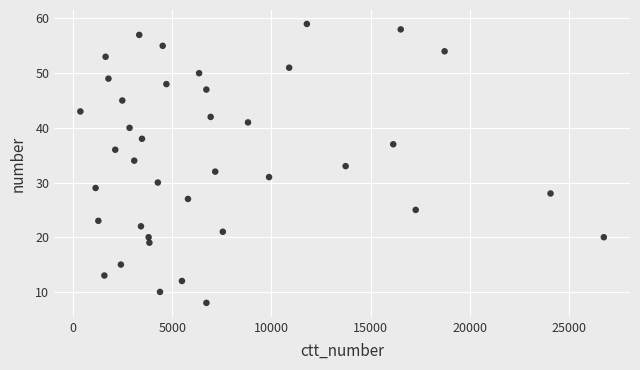

What is the range of X values (max minus min)?

26377